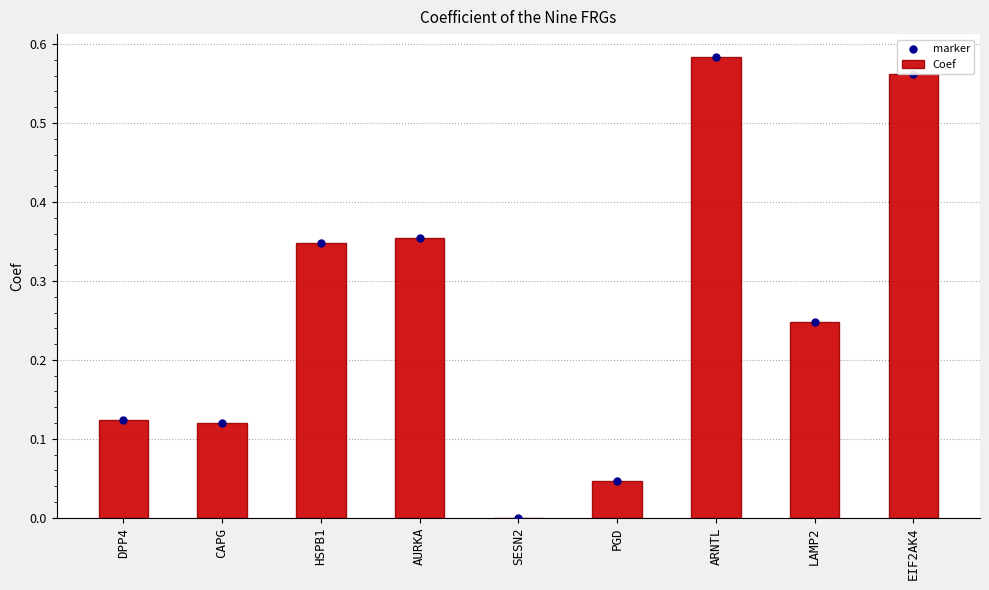

At how many categories does at least one series exceed 0?

9